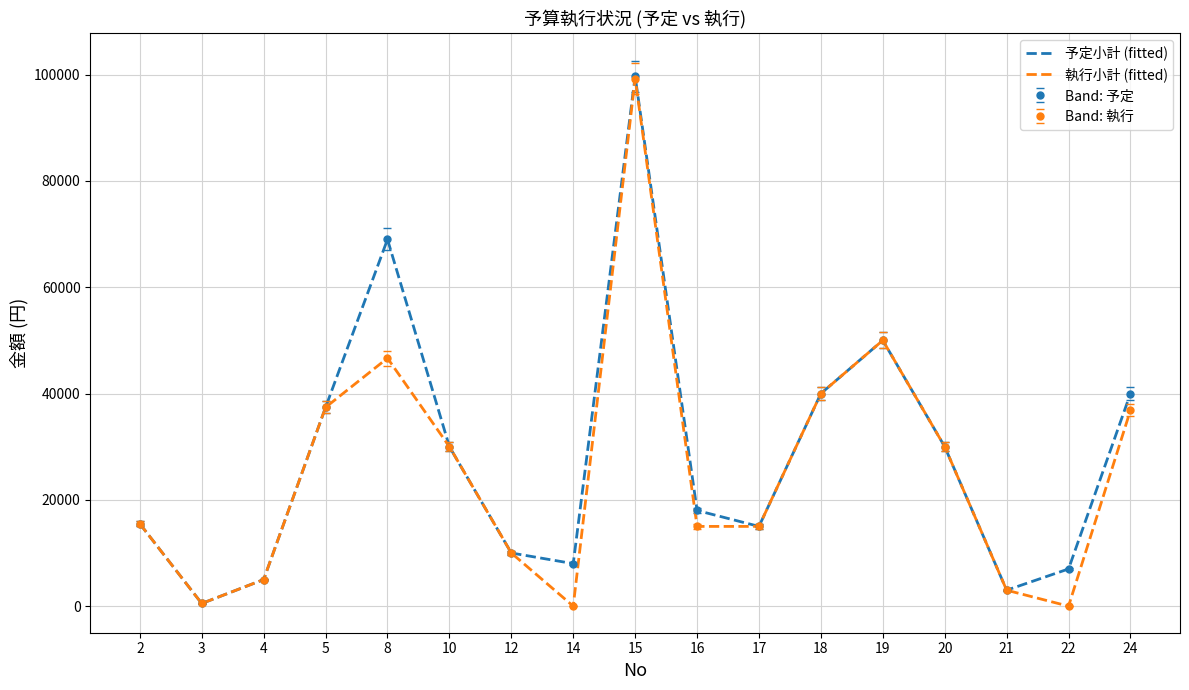

Which series has the largest total across all categories?

予定小計 (fitted)